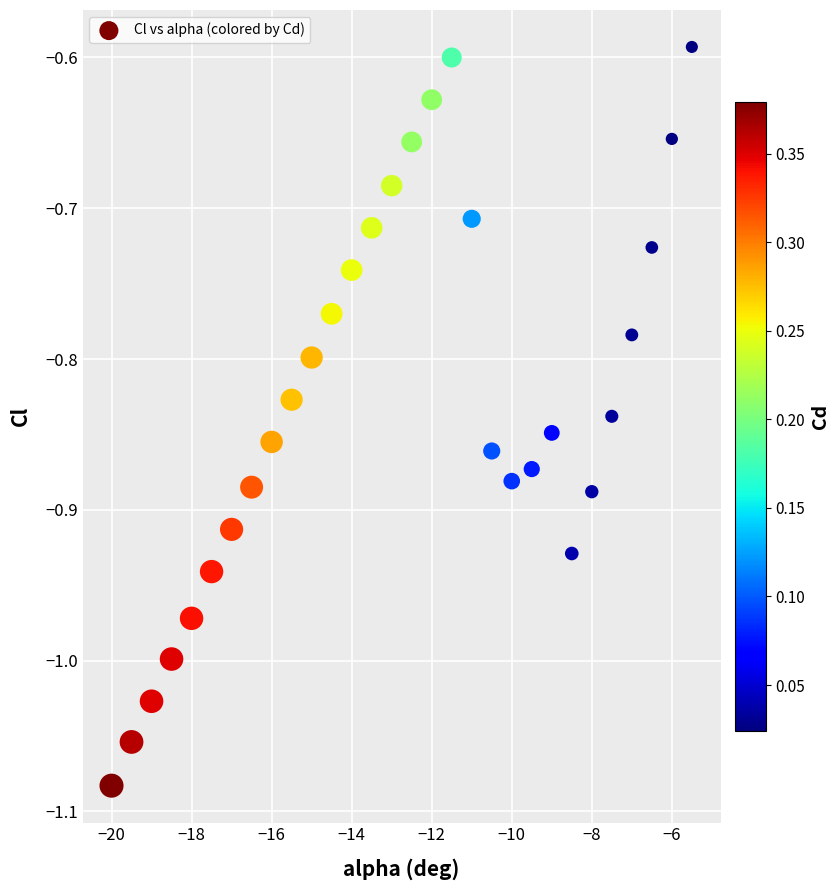

What is the range of Y values (max minus min)?

0.5